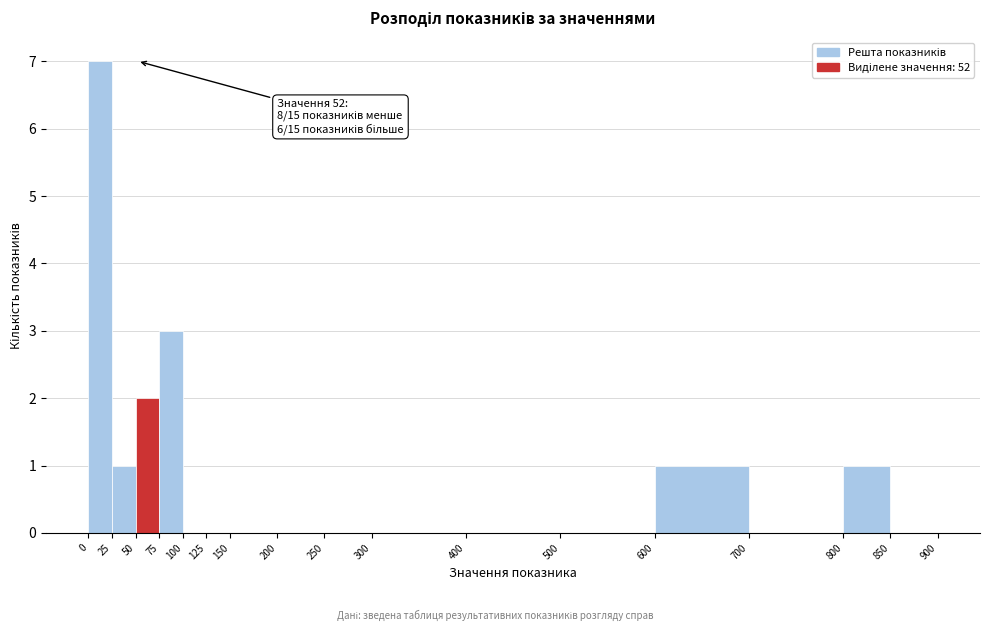

Which range on the x-axis has the tallest bar?

0 to 25